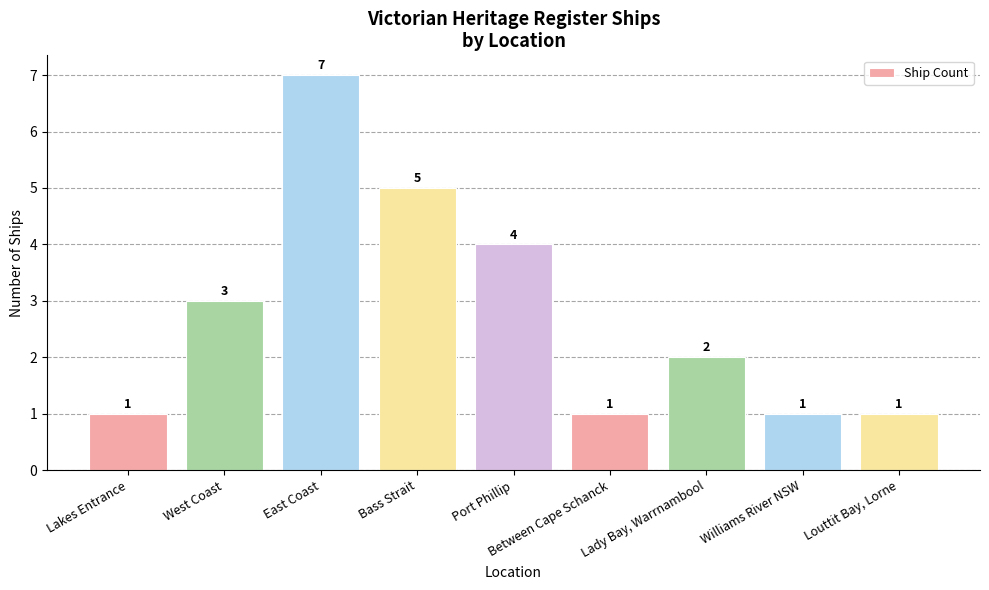

Which label corresponds to the largest value in the chart?

East Coast